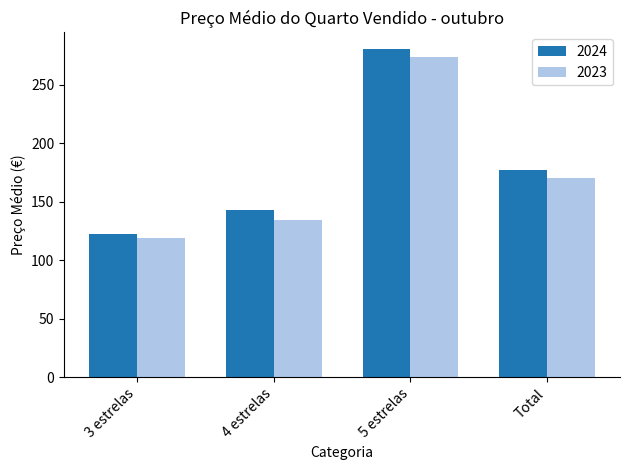

What is the lowest value of the 2023 series?

118.5